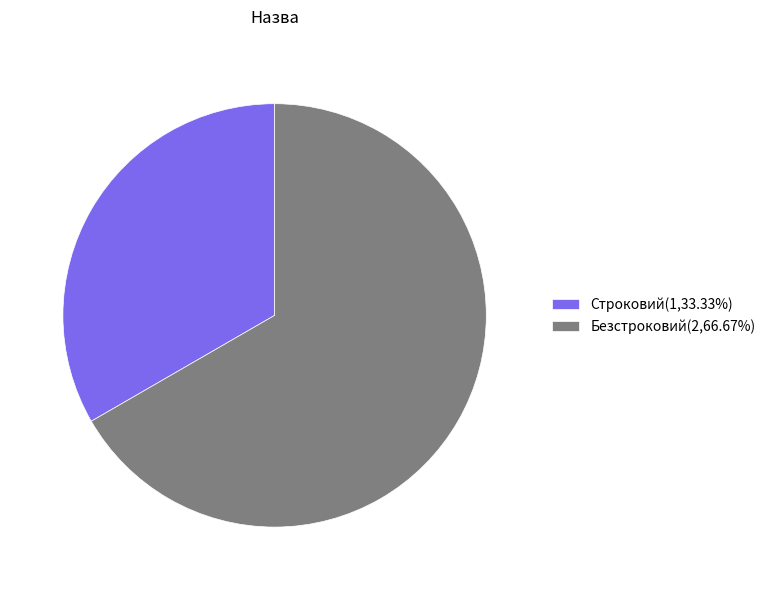

Combined, do Безстроковий(2,66.67%) and Строковий(1,33.33%) account for over 50%?

Yes